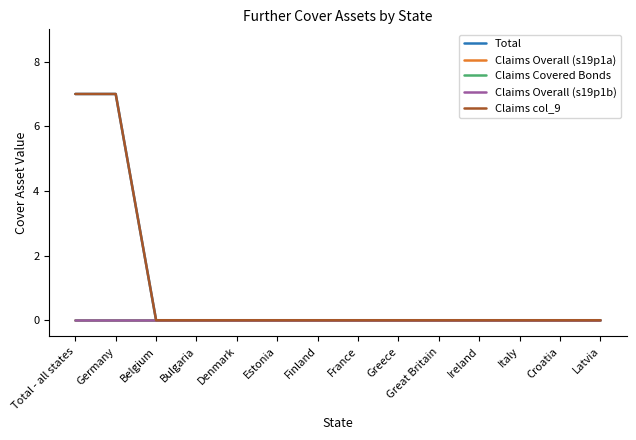

True or false: Total and Claims Covered Bonds intersect in this chart.

False